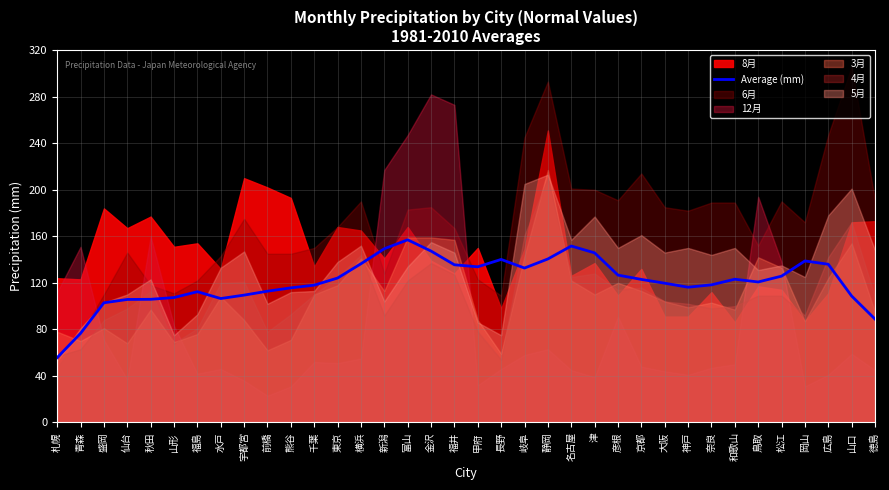

At which label does Average (mm) reach its minimum?

札幌